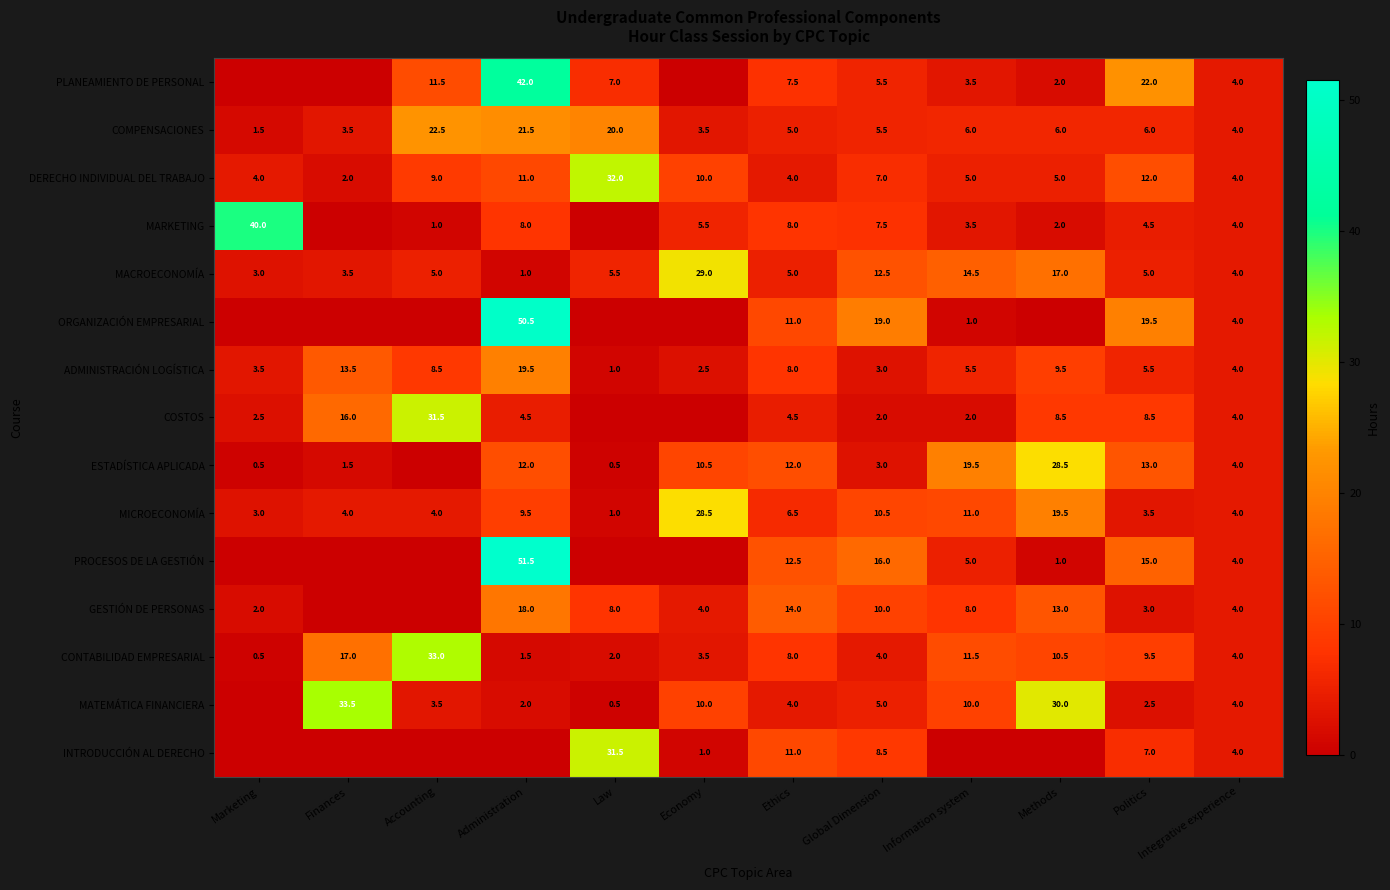

What is the total value across all series at Integrative experience?

60.0